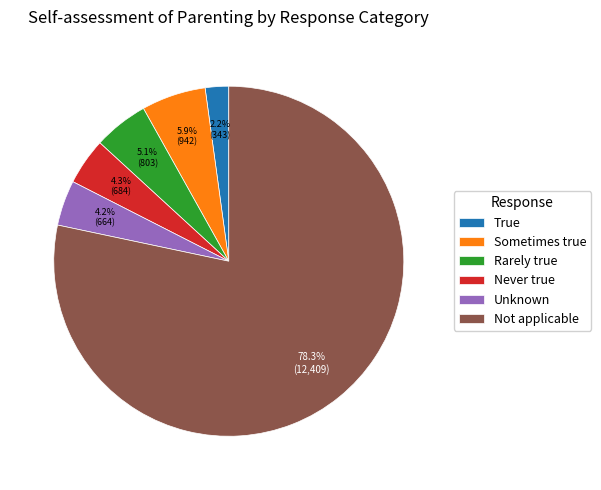

To the nearest percent, what is the difference between the largest and smallest slice percentages?

76%